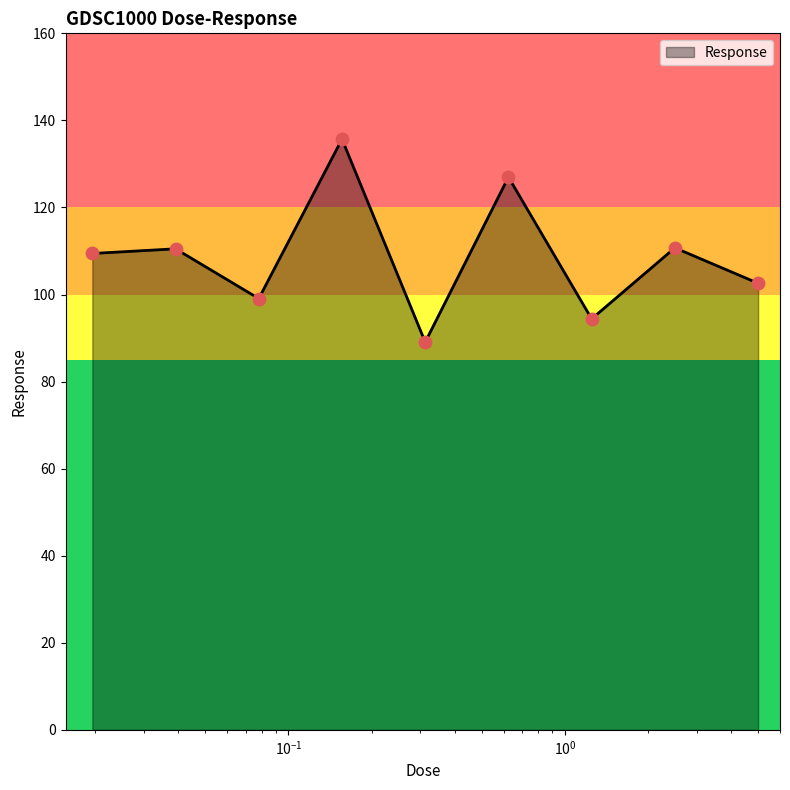

What is the greatest value displayed?

135.7